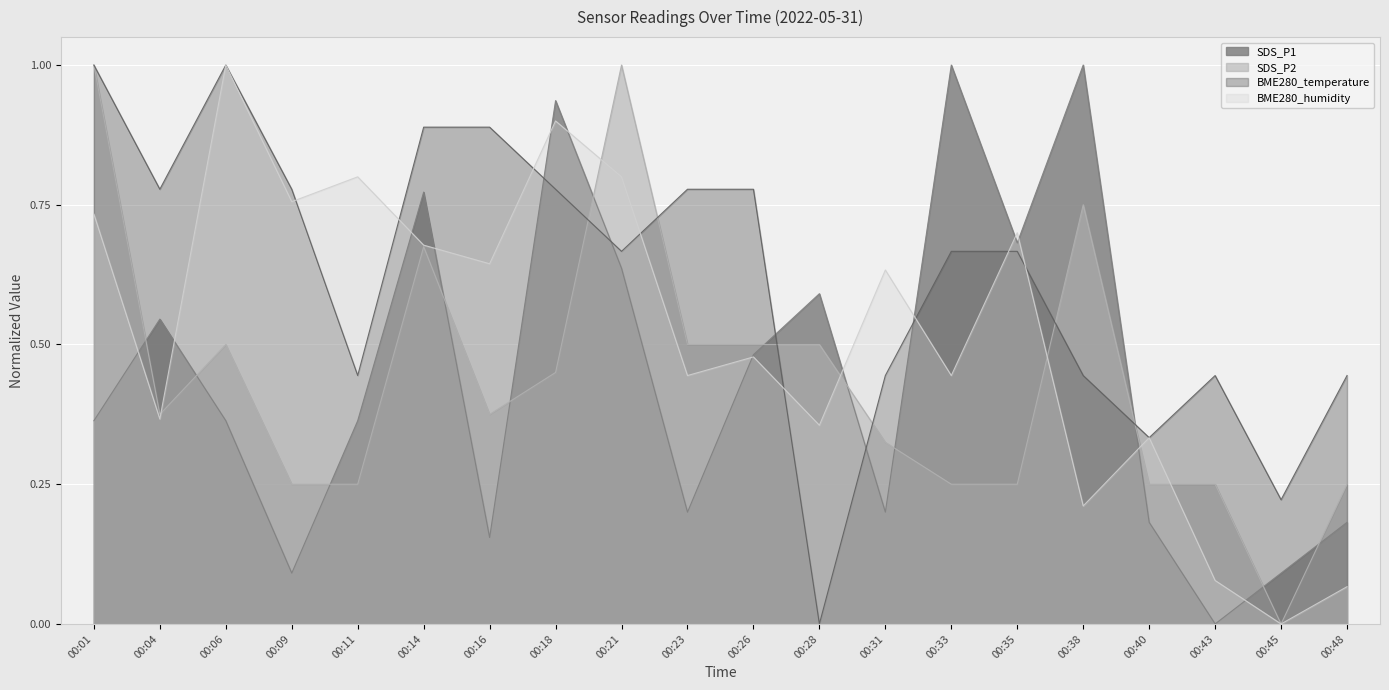

The value of BME280_temperature at 00:45 is 0.4. True or false?

False